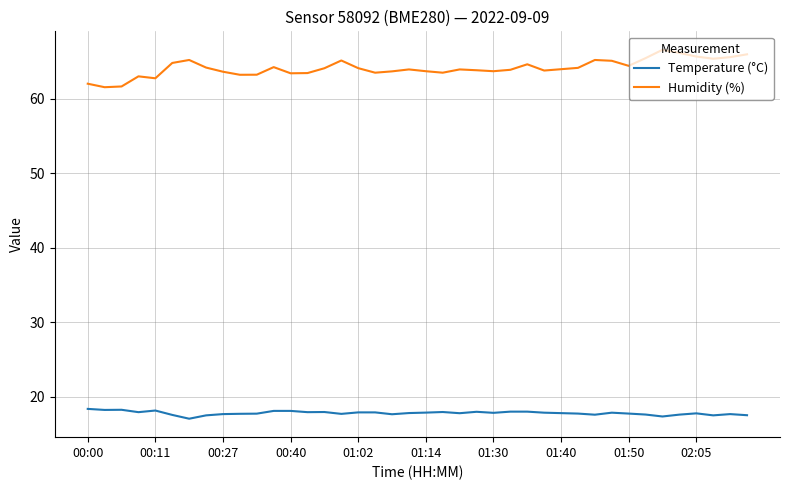

Which series has the widest spread of values?

Humidity (%)